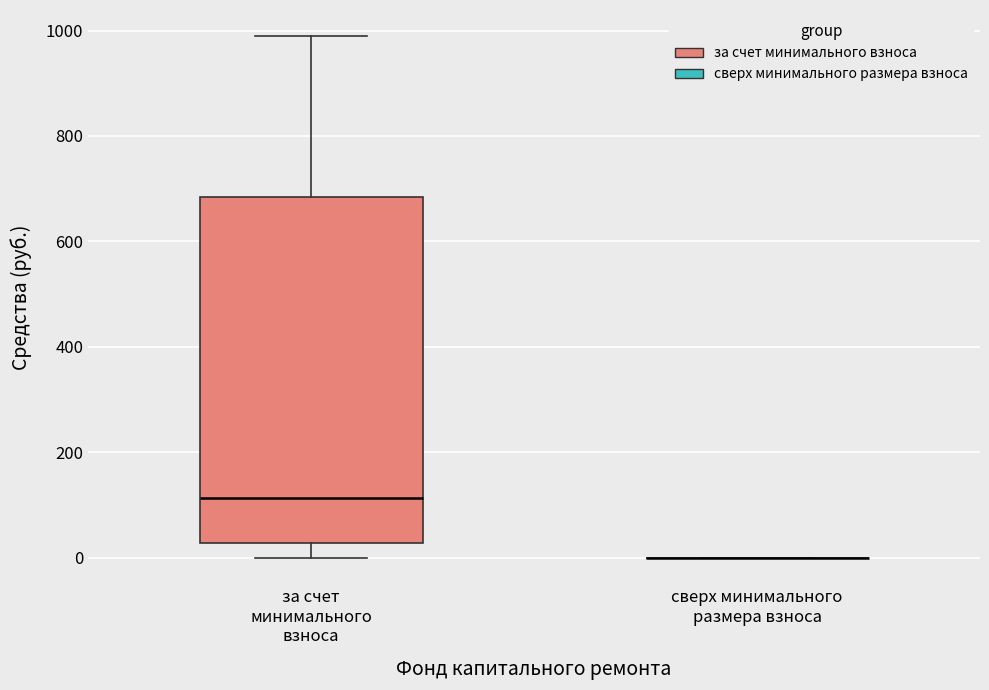

Comparing the boxes themselves (not the whiskers), which one is the tallest?

за счет минимального взноса